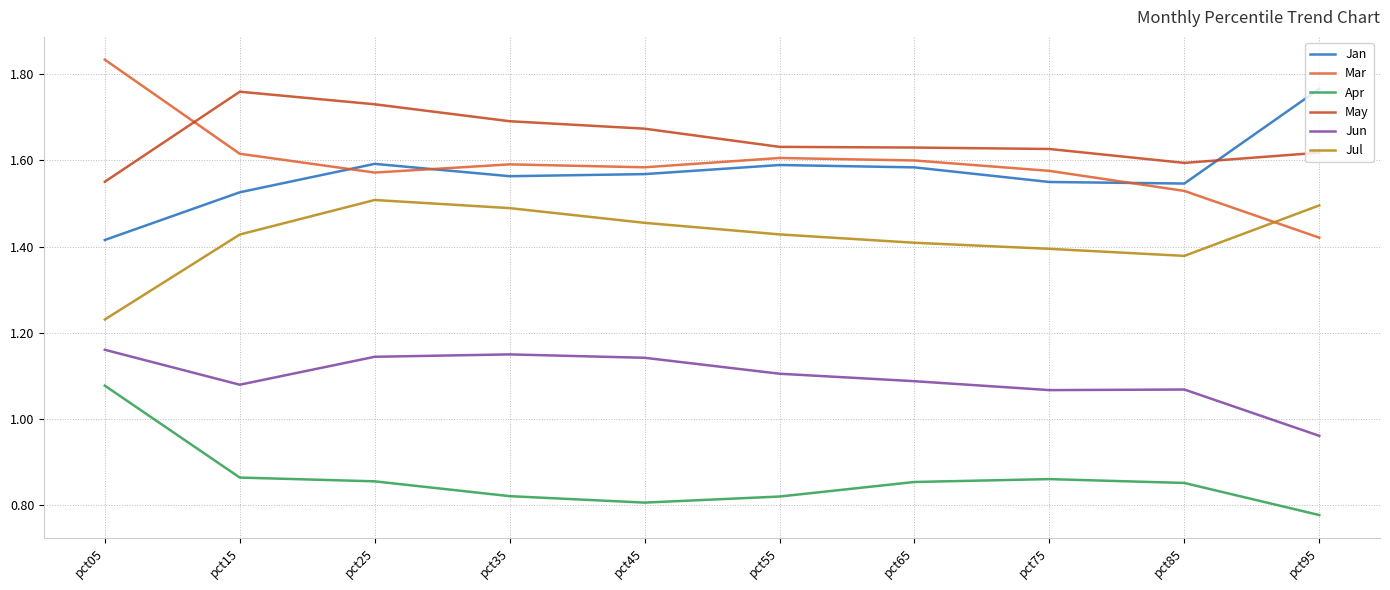

How many categories are shown in the chart?

10